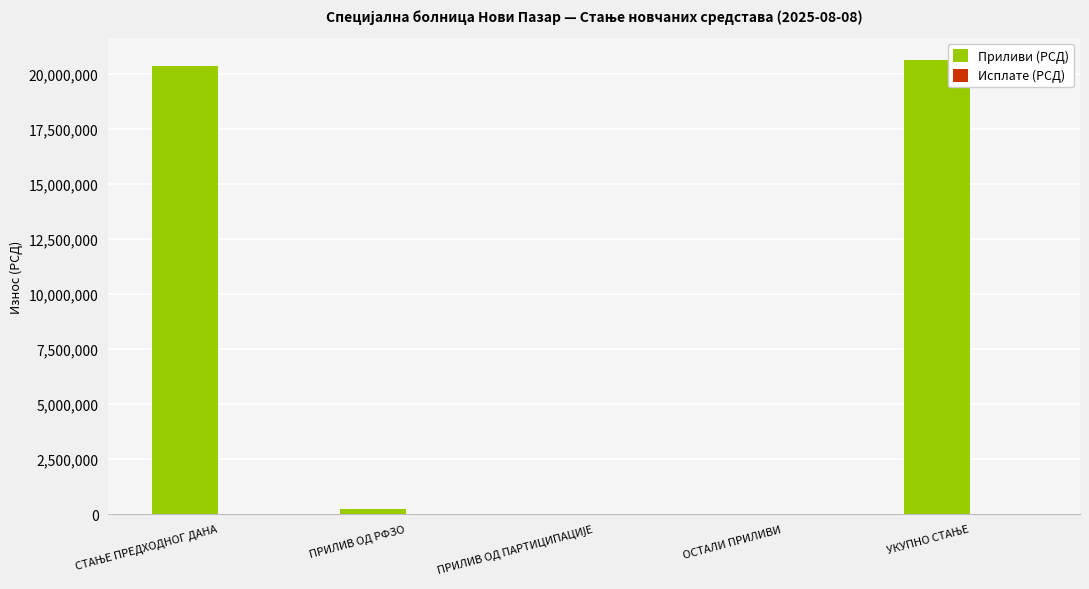

The value at ОСТАЛИ ПРИЛИВИ is 10580829.7. True or false?

False